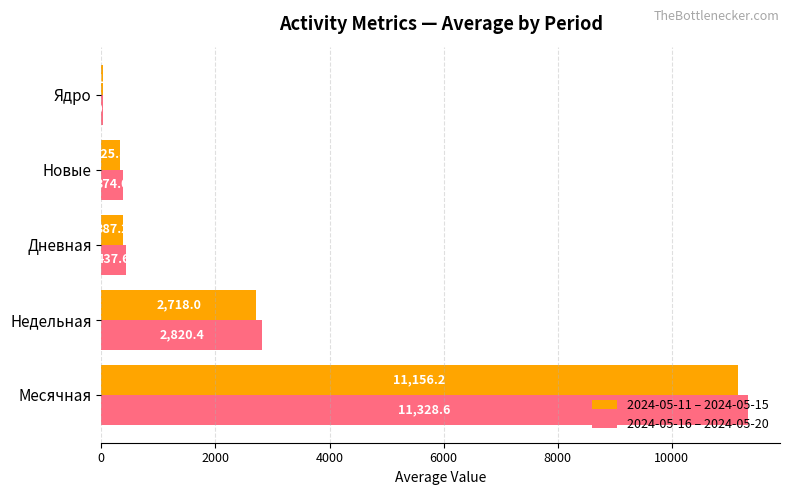

What are all the series names shown in the legend?

2024-05-11 – 2024-05-15, 2024-05-16 – 2024-05-20